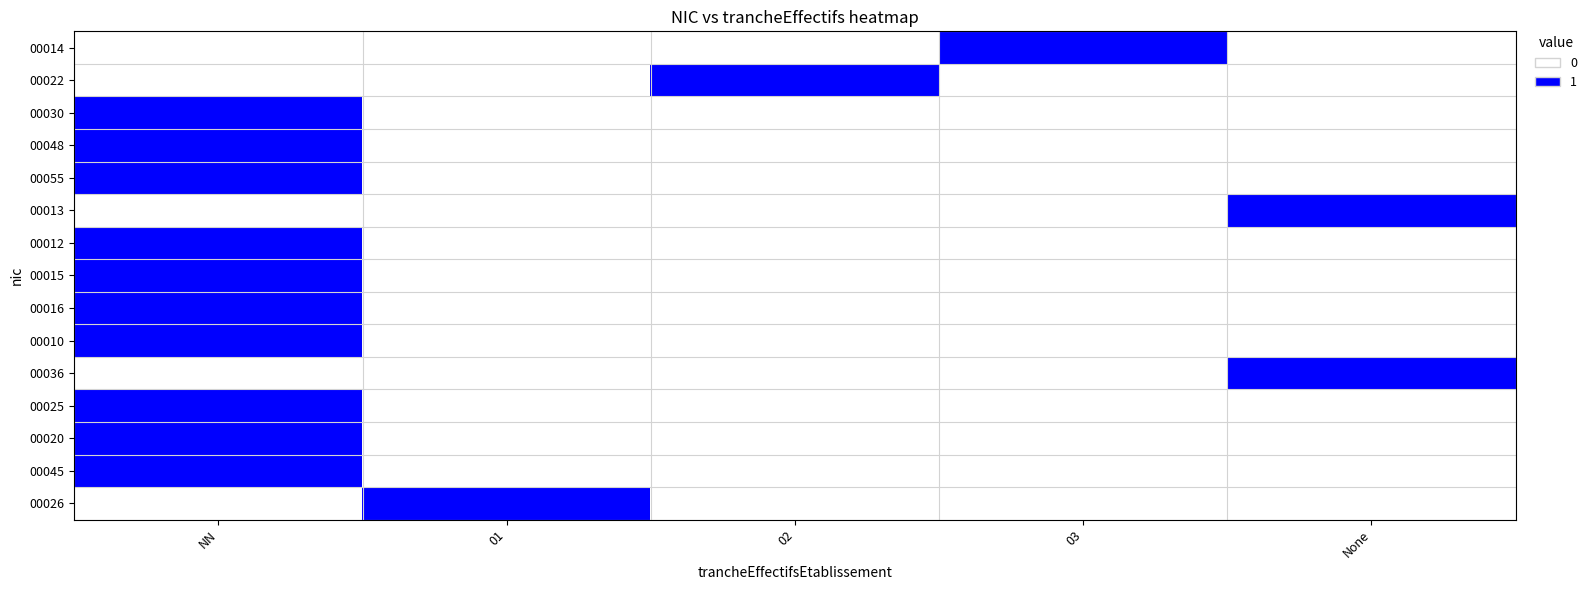

Which series changed the most between 02 and 03?

00014